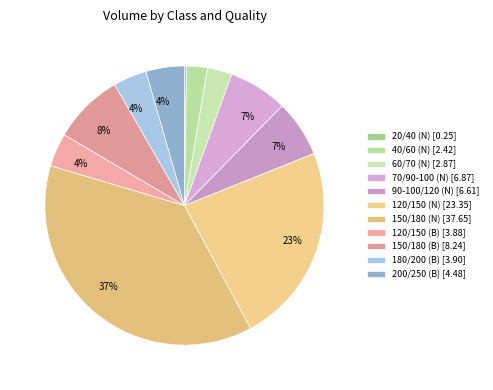

Count the number of slices in the pie.

11